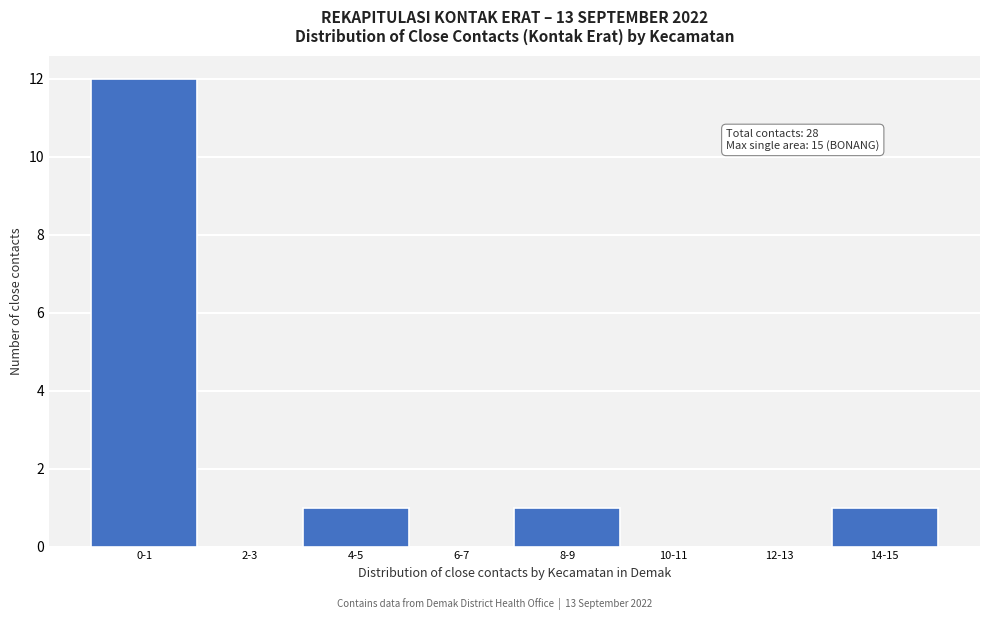

Reading left to right, transcribe all the data shown in this chart.

0-1=12	2-3=0	4-5=1	6-7=0	8-9=1	10-11=0	12-13=0	14-15=1